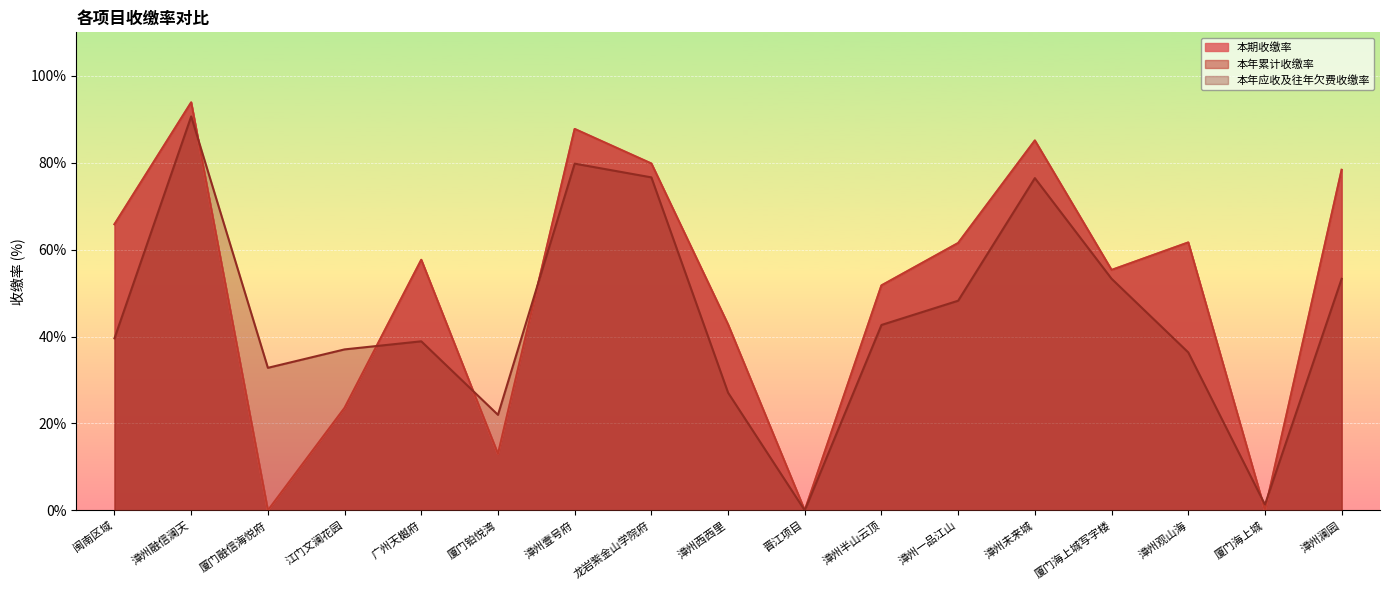

Reading left to right, what are all the values shown in this chart?

本期收缴率: 闽南区域=65.8	漳州融信澜天=93.9	厦门融信海悦府=0.0	江门文澜花园=23.6	广州天樾府=57.6	厦门铂悦湾=13.0	漳州壹号府=87.8	龙岩紫金山学院府=79.8	漳州西西里=42.8	晋江项目=0.0	漳州半山云顶=51.8	漳州一品江山=61.5	漳州未来城=85.1	厦门海上城写字楼=55.3	漳州观山海=61.6	厦门海上城=0.0	漳州澜园=78.4
本年累计收缴率: 闽南区域=65.8	漳州融信澜天=93.9	厦门融信海悦府=0.0	江门文澜花园=23.6	广州天樾府=57.6	厦门铂悦湾=13.0	漳州壹号府=87.8	龙岩紫金山学院府=79.8	漳州西西里=42.8	晋江项目=0.0	漳州半山云顶=51.8	漳州一品江山=61.5	漳州未来城=85.1	厦门海上城写字楼=55.3	漳州观山海=61.6	厦门海上城=0.0	漳州澜园=78.4
本年应收及往年欠费收缴率: 闽南区域=39.6	漳州融信澜天=90.7	厦门融信海悦府=32.8	江门文澜花园=37.0	广州天樾府=38.9	厦门铂悦湾=22.0	漳州壹号府=79.8	龙岩紫金山学院府=76.6	漳州西西里=27.1	晋江项目=0.0	漳州半山云顶=42.7	漳州一品江山=48.2	漳州未来城=76.5	厦门海上城写字楼=53.3	漳州观山海=36.4	厦门海上城=1.3	漳州澜园=53.3